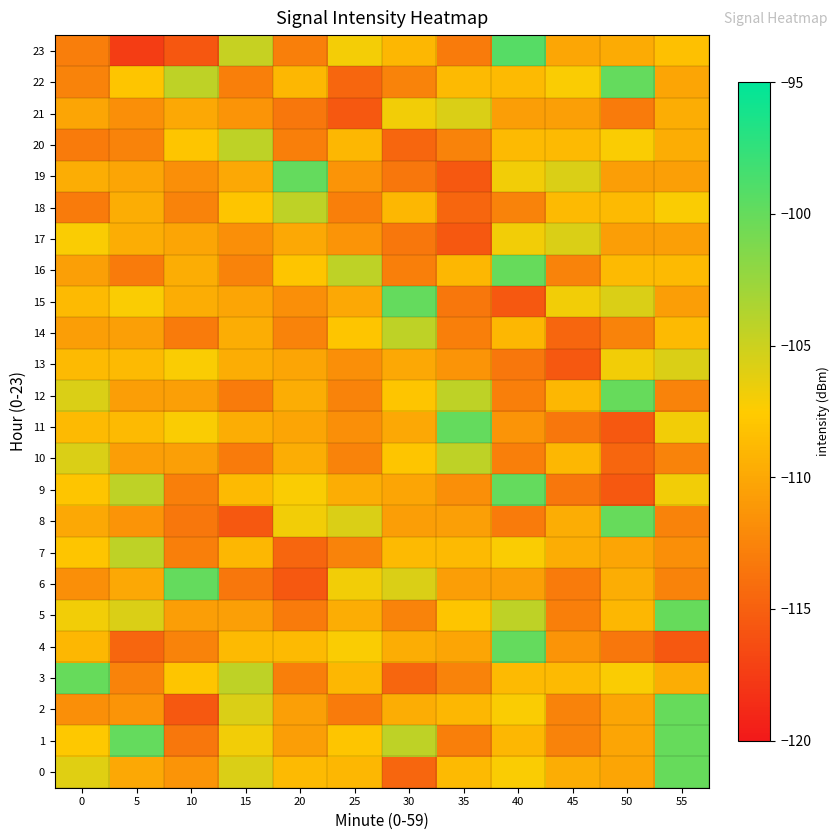

Reading left to right, list all the values displayed in this chart.

0: 0=-106.0	5=-109.9	10=-111.3	15=-105.6	20=-108.7	25=-108.9	30=-114.6	35=-108.8	40=-107.2	45=-109.6	50=-110.2	55=-100.0
1: 0=-107.8	5=-100.0	10=-113.4	15=-106.9	20=-110.6	25=-108.0	30=-104.3	35=-112.8	40=-108.9	45=-112.5	50=-110.2	55=-100.0
2: 0=-111.8	5=-111.3	10=-115.5	15=-105.6	20=-110.6	25=-113.1	30=-109.6	35=-108.9	40=-107.2	45=-112.5	50=-110.2	55=-100.0
3: 0=-100.0	5=-112.5	10=-108.0	15=-104.3	20=-112.8	25=-108.9	30=-114.6	35=-112.6	40=-108.7	45=-108.8	50=-107.2	55=-109.6
4: 0=-108.9	5=-114.6	10=-112.6	15=-108.7	20=-108.8	25=-107.2	30=-109.6	35=-110.2	40=-100.0	45=-111.3	50=-113.4	55=-115.5
5: 0=-106.9	5=-105.6	10=-110.6	15=-110.6	20=-113.1	25=-109.6	30=-112.5	35=-108.0	40=-104.3	45=-112.8	50=-108.9	55=-100.0
6: 0=-111.8	5=-109.9	10=-100.0	15=-113.4	20=-115.5	25=-106.9	30=-105.6	35=-110.6	40=-110.6	45=-113.1	50=-109.6	55=-112.5
7: 0=-108.0	5=-104.3	10=-112.8	15=-108.9	20=-114.6	25=-112.6	30=-108.7	35=-108.8	40=-107.2	45=-109.6	50=-110.2	55=-111.8
8: 0=-109.9	5=-111.3	10=-113.4	15=-115.5	20=-106.9	25=-105.6	30=-110.6	35=-110.6	40=-113.1	45=-109.6	50=-100.0	55=-112.5
9: 0=-108.0	5=-104.3	10=-112.8	15=-108.8	20=-107.2	25=-109.6	30=-110.2	35=-111.8	40=-100.0	45=-113.4	50=-115.5	55=-106.9
10: 0=-105.6	5=-110.6	10=-110.6	15=-113.1	20=-109.6	25=-112.5	30=-108.0	35=-104.3	40=-112.8	45=-108.9	50=-114.6	55=-112.6
11: 0=-108.7	5=-108.8	10=-107.2	15=-109.6	20=-110.2	25=-111.8	30=-109.9	35=-100.0	40=-111.3	45=-113.4	50=-115.5	55=-106.9
12: 0=-105.6	5=-110.6	10=-110.6	15=-113.1	20=-109.6	25=-112.5	30=-108.0	35=-104.3	40=-112.8	45=-108.9	50=-100.0	55=-112.6
13: 0=-108.7	5=-108.8	10=-107.2	15=-109.6	20=-110.2	25=-111.8	30=-109.9	35=-111.3	40=-113.4	45=-115.5	50=-106.9	55=-105.6
14: 0=-110.6	5=-110.6	10=-113.1	15=-109.6	20=-112.5	25=-108.0	30=-104.3	35=-112.8	40=-108.9	45=-114.6	50=-112.6	55=-108.7
15: 0=-108.8	5=-107.2	10=-109.6	15=-110.2	20=-111.8	25=-109.9	30=-100.0	35=-113.4	40=-115.5	45=-106.9	50=-105.6	55=-110.6
16: 0=-110.6	5=-113.1	10=-109.6	15=-112.5	20=-108.0	25=-104.3	30=-112.8	35=-108.9	40=-100.0	45=-112.6	50=-108.7	55=-108.8
17: 0=-107.2	5=-109.6	10=-110.2	15=-111.8	20=-109.9	25=-111.3	30=-113.4	35=-115.5	40=-106.9	45=-105.6	50=-110.6	55=-110.6
18: 0=-113.1	5=-109.6	10=-112.5	15=-108.0	20=-104.3	25=-112.8	30=-108.9	35=-114.6	40=-112.6	45=-108.7	50=-108.8	55=-107.2
19: 0=-109.6	5=-110.2	10=-111.8	15=-109.9	20=-100.0	25=-111.3	30=-113.4	35=-115.5	40=-106.9	45=-105.6	50=-110.6	55=-110.6
20: 0=-113.1	5=-112.5	10=-108.0	15=-104.3	20=-112.8	25=-108.9	30=-114.6	35=-112.6	40=-108.7	45=-108.8	50=-107.2	55=-109.6
21: 0=-110.2	5=-111.8	10=-109.9	15=-111.3	20=-113.4	25=-115.5	30=-106.9	35=-105.6	40=-110.6	45=-110.6	50=-113.1	55=-109.6
22: 0=-112.5	5=-108.0	10=-104.3	15=-112.8	20=-108.9	25=-114.6	30=-112.6	35=-108.7	40=-108.8	45=-107.2	50=-100.0	55=-110.2
23: 0=-112.9	5=-117.4	10=-115.7	15=-104.8	20=-112.8	25=-107.0	30=-109.0	35=-113.1	40=-99.3	45=-110.1	50=-109.8	55=-108.4